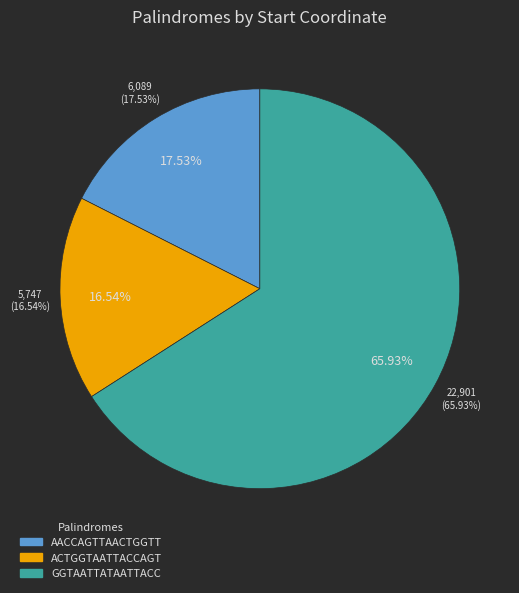

What is the smallest slice in the pie chart?

ACTGGTAATTACCAGT